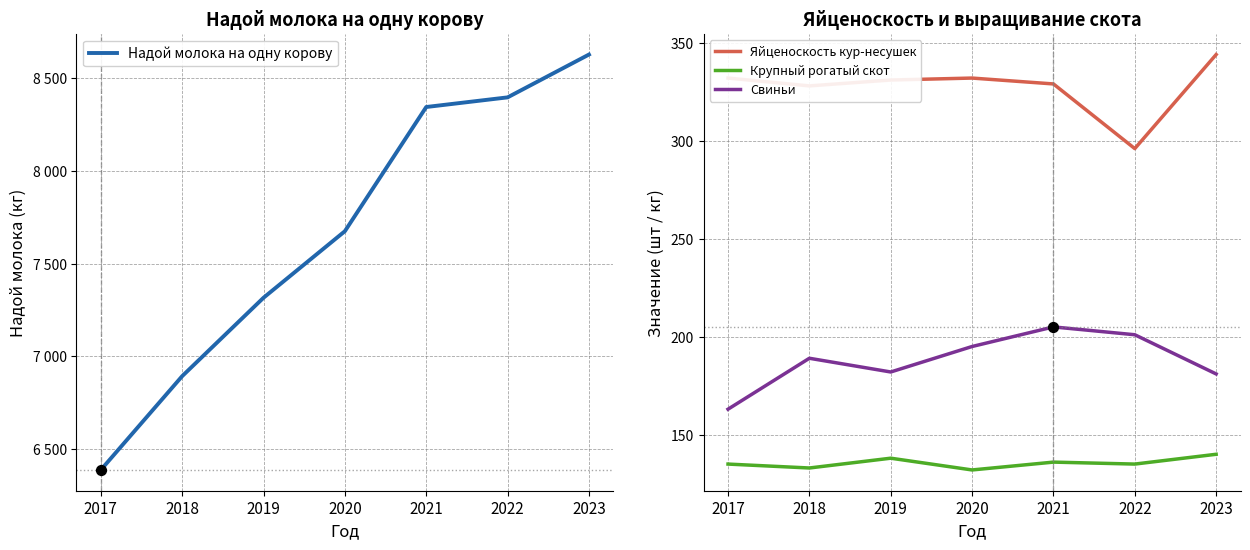

What are all the series names shown in the legend?

Надой молока на одну корову, Яйценоскость кур-несушек, Крупный рогатый скот, Свиньи